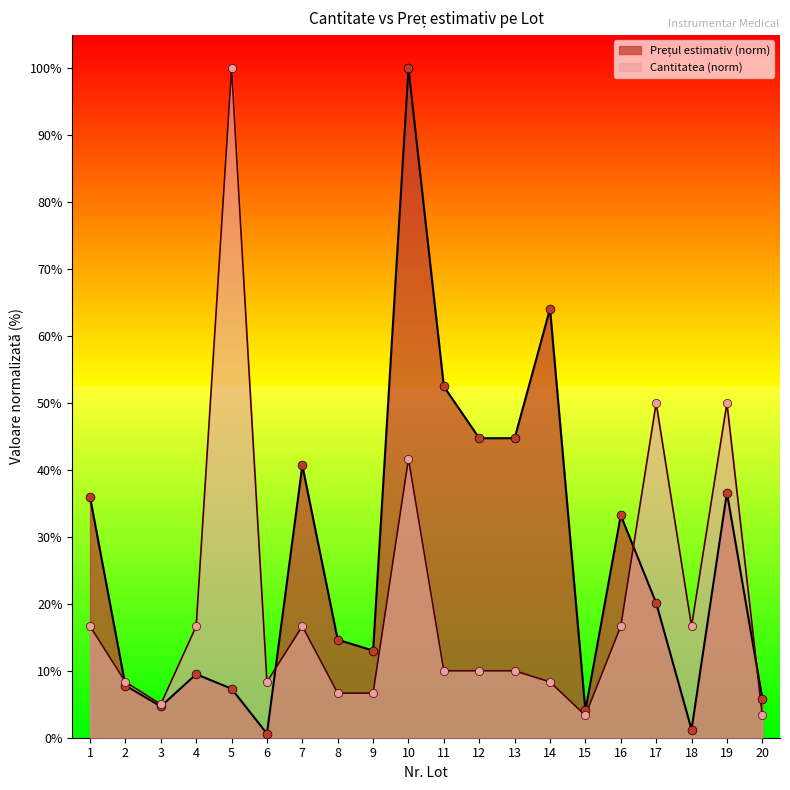

At which category is the sum across all series the highest?

10